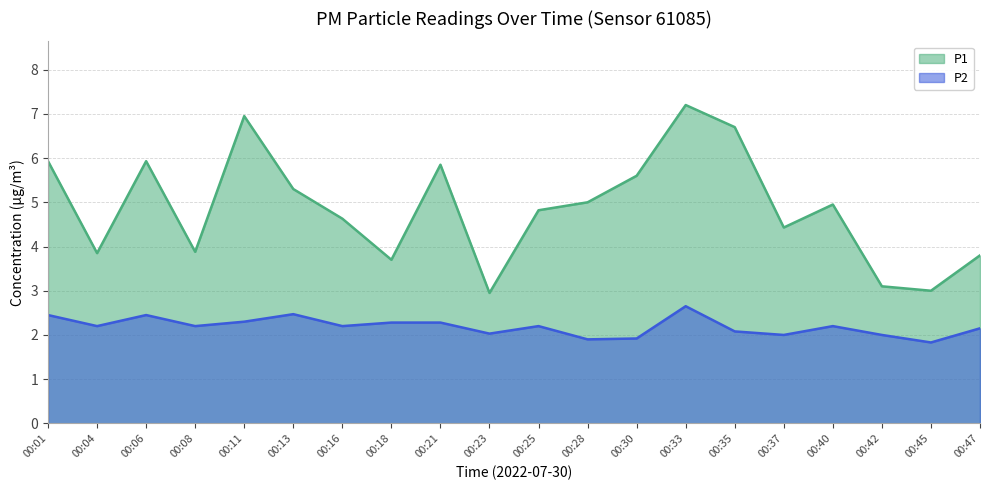

At which label does P1 first exceed 4?

00:01